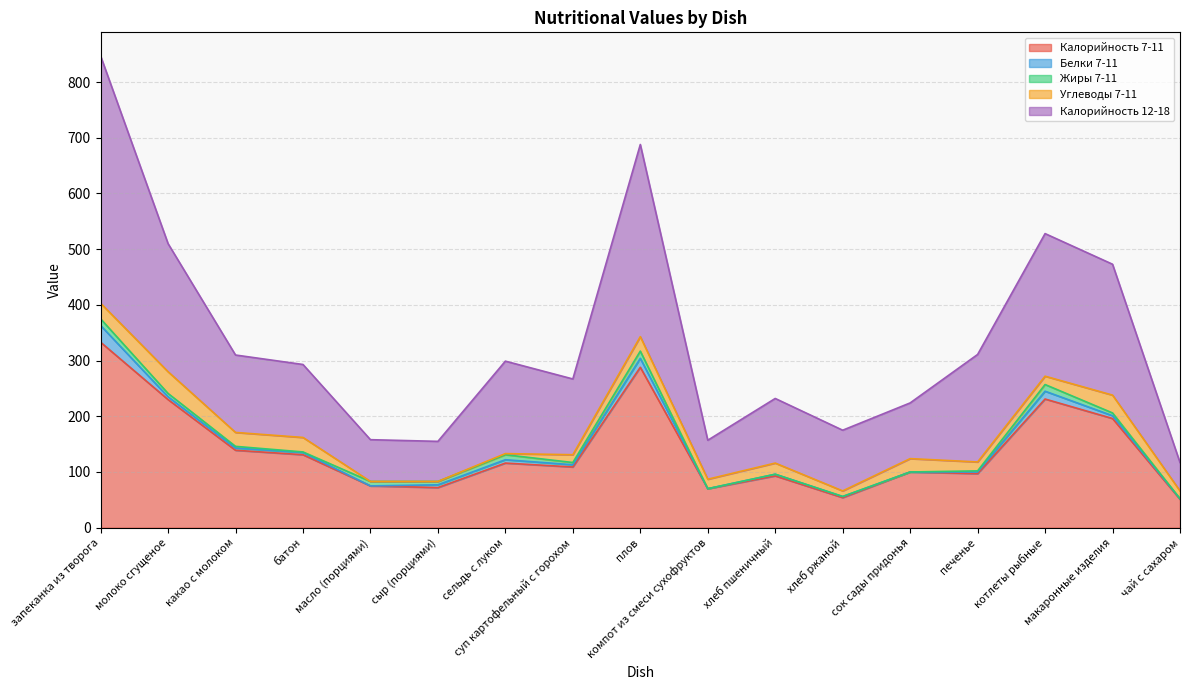

Rank the series by their maximum value, from highest to lowest.

Калорийность 12-18, Калорийность 7-11, Углеводы 7-11, Белки 7-11, Жиры 7-11